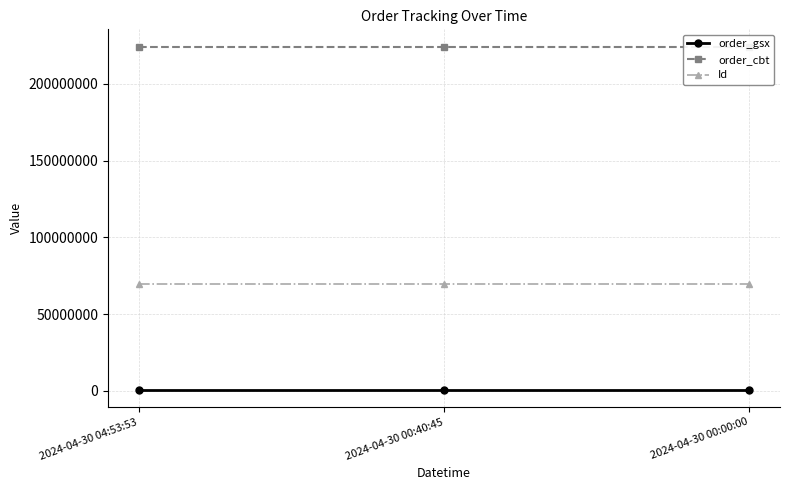

Where is Id nearest to the value 69884694?

2024-04-30 04:53:53